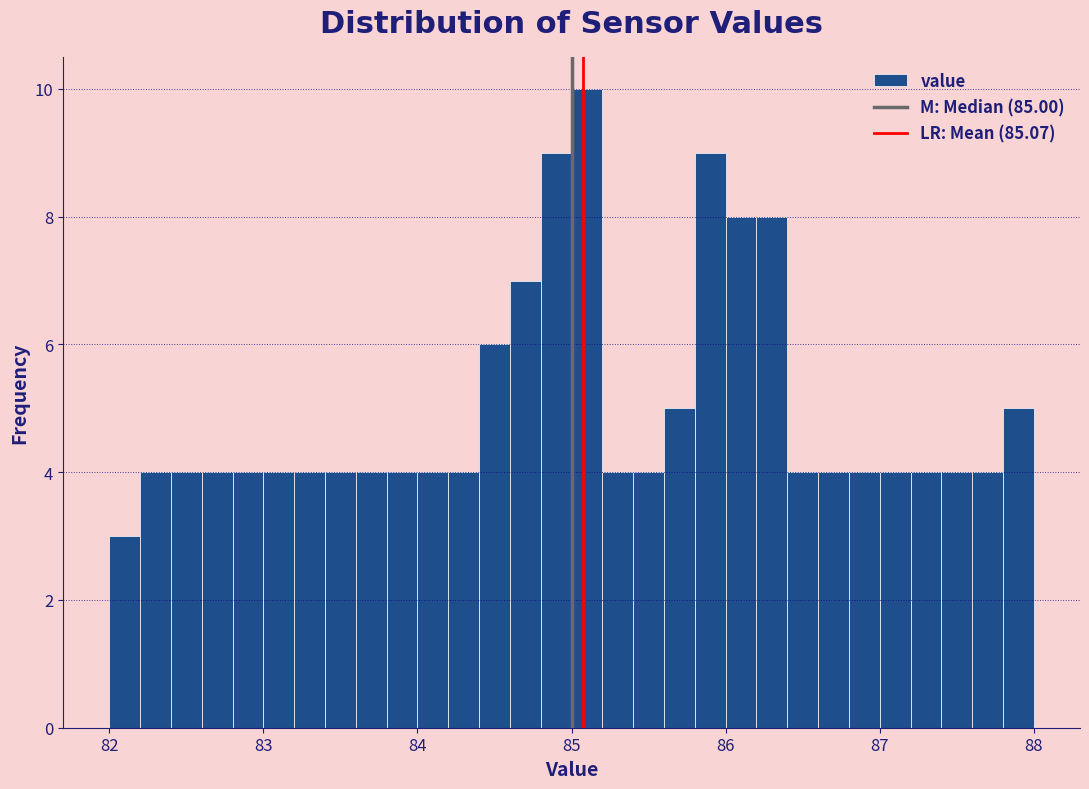

Around what value on the x-axis is the tallest bar? Give the approximate position of its centre, as read against the axis.

85.1